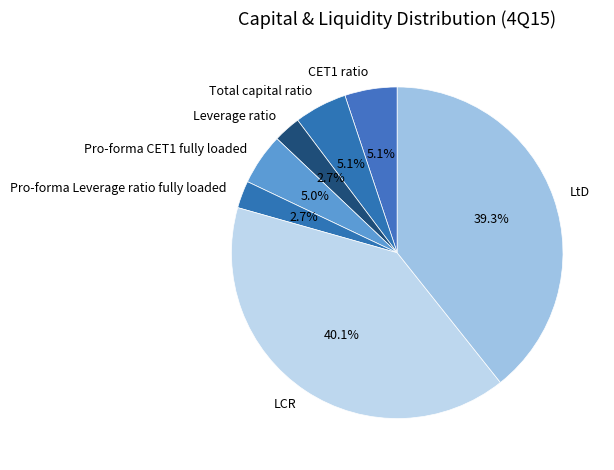

What is the largest slice in the pie chart?

LCR